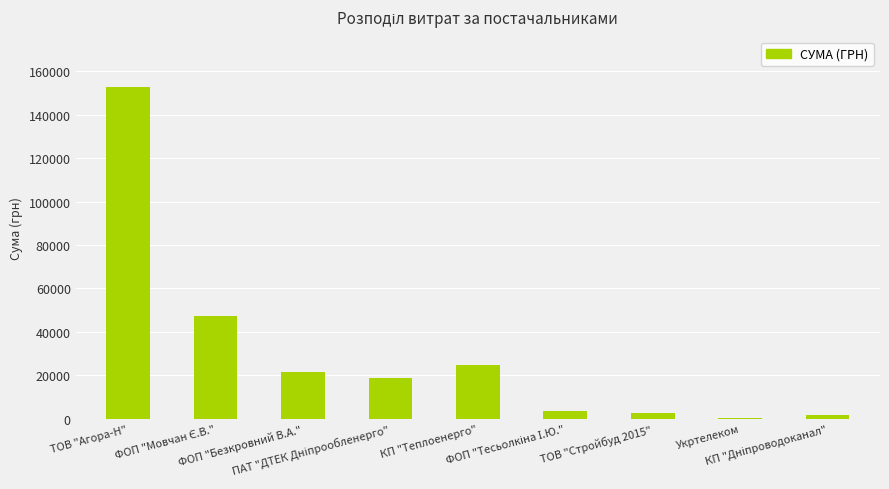

How many series are shown in this chart?

1